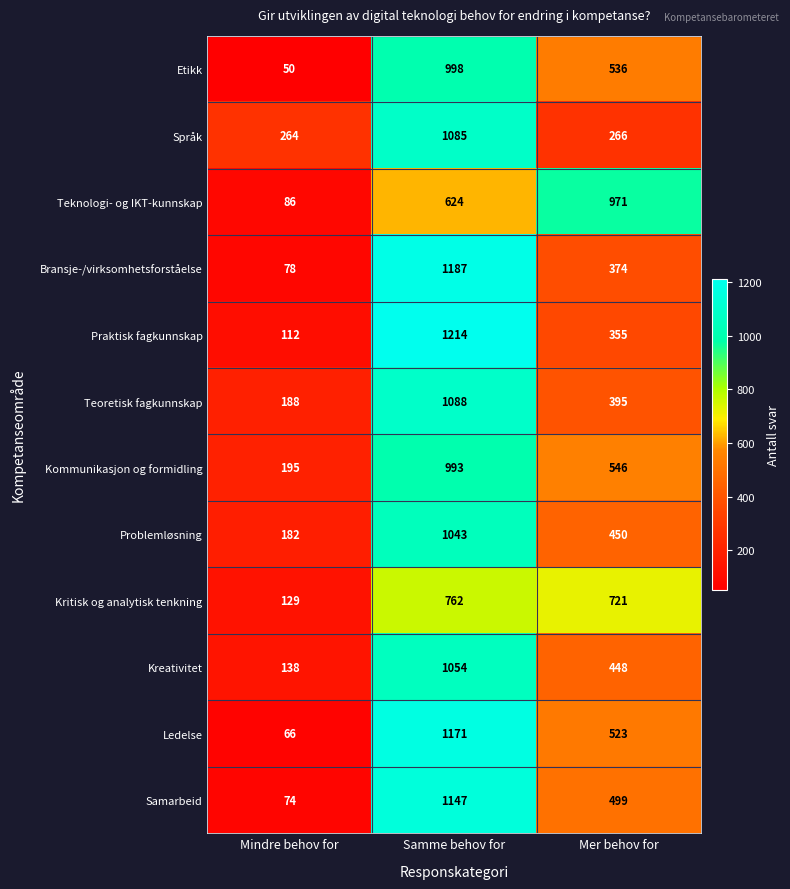

The Etikk series shows 998 at Samme behov for. True or false?

True